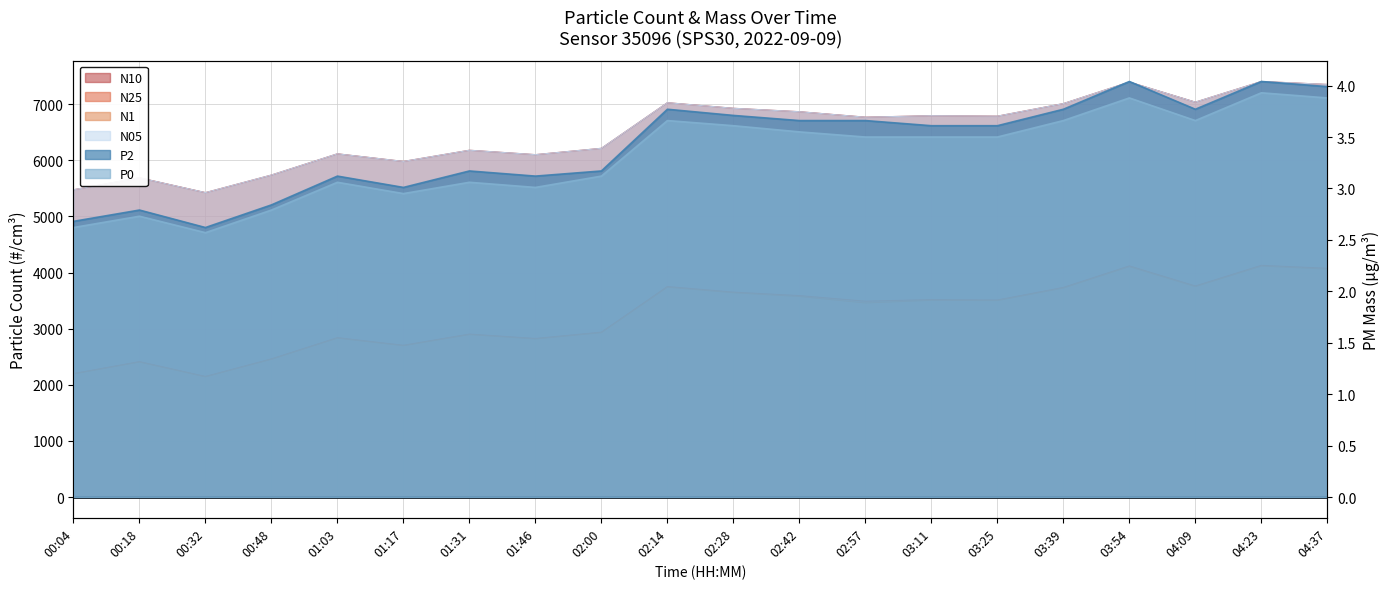

True or false: N1 and N25 cross at least once.

False